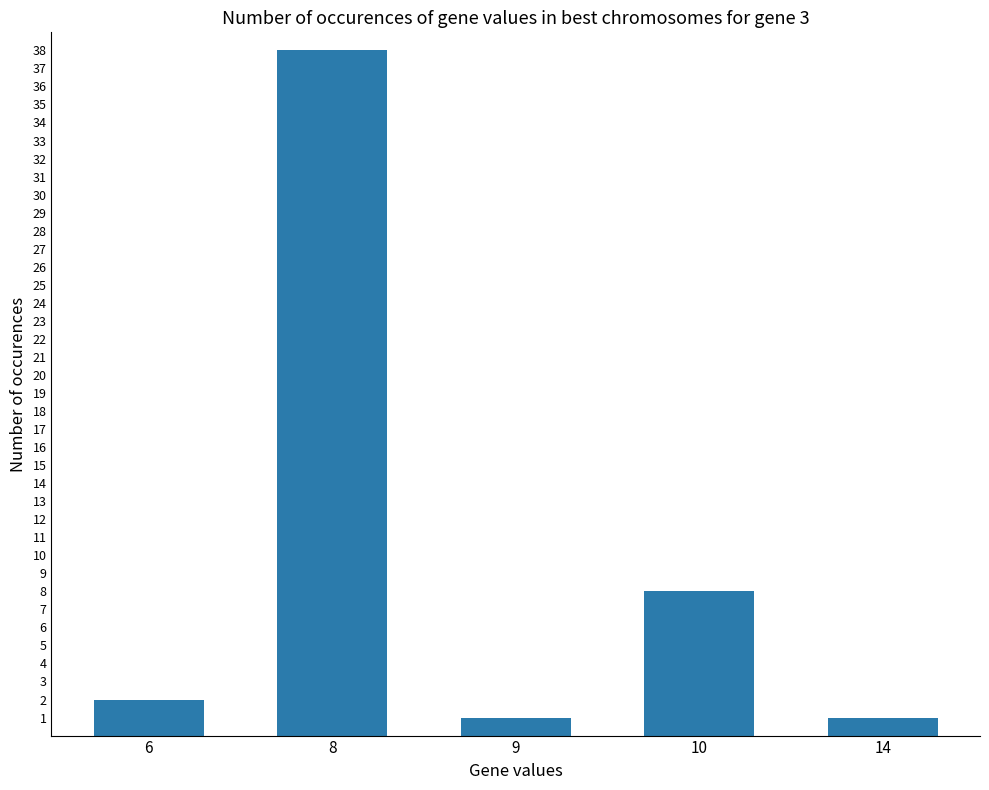

What is the value of the 3rd bar from the left?

1